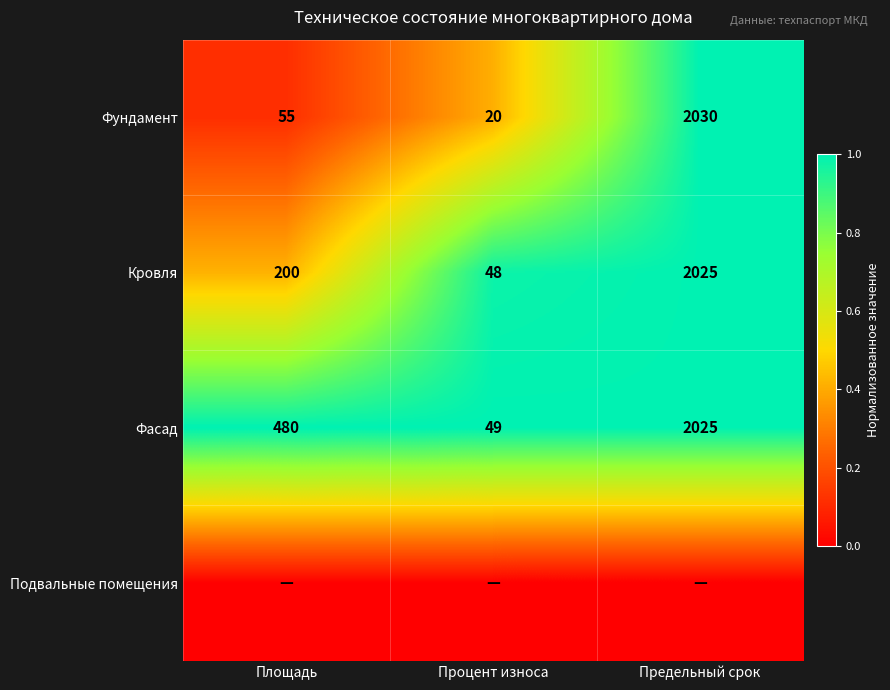

What value does the Кровля series have at Предельный срок, to the nearest 100?

2000